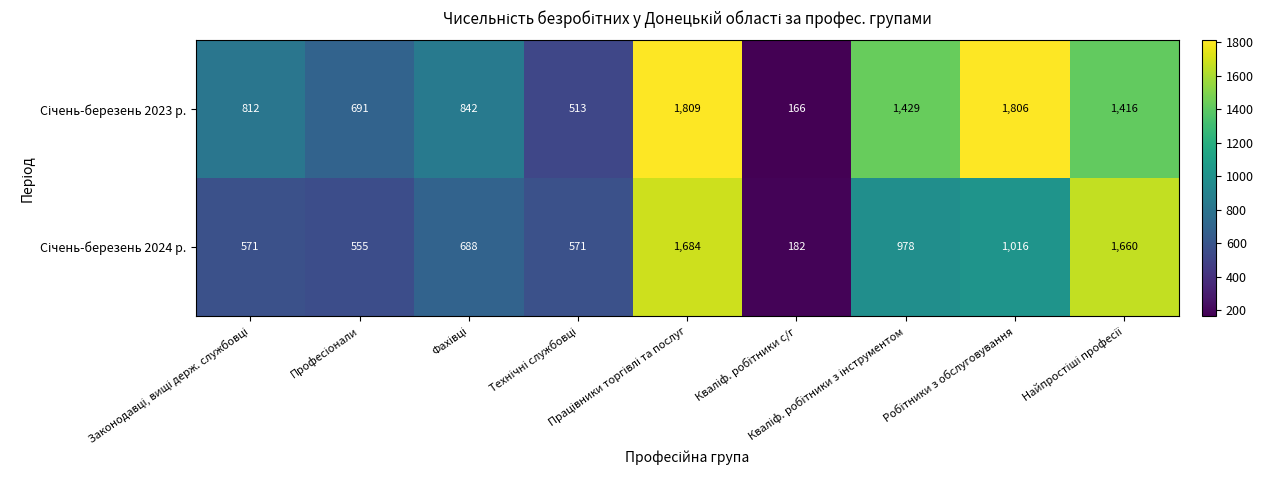

What is the minimum value shown in the chart?

166